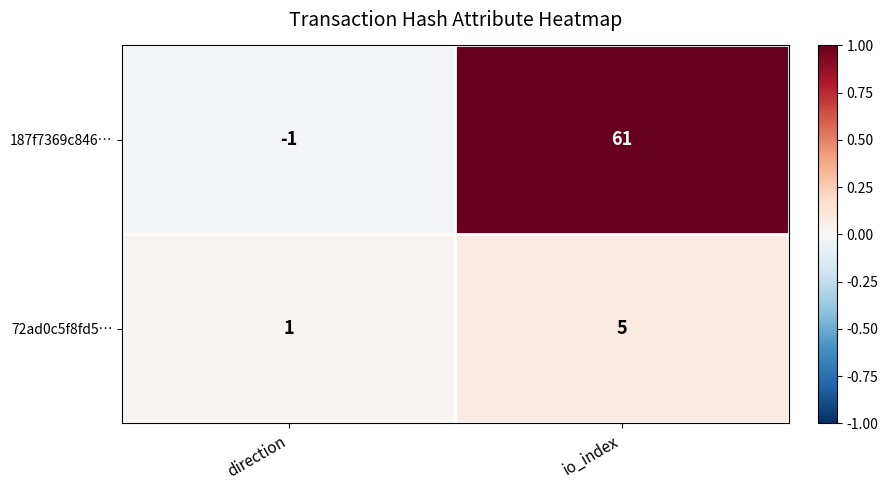

Count the number of categories in the chart.

2